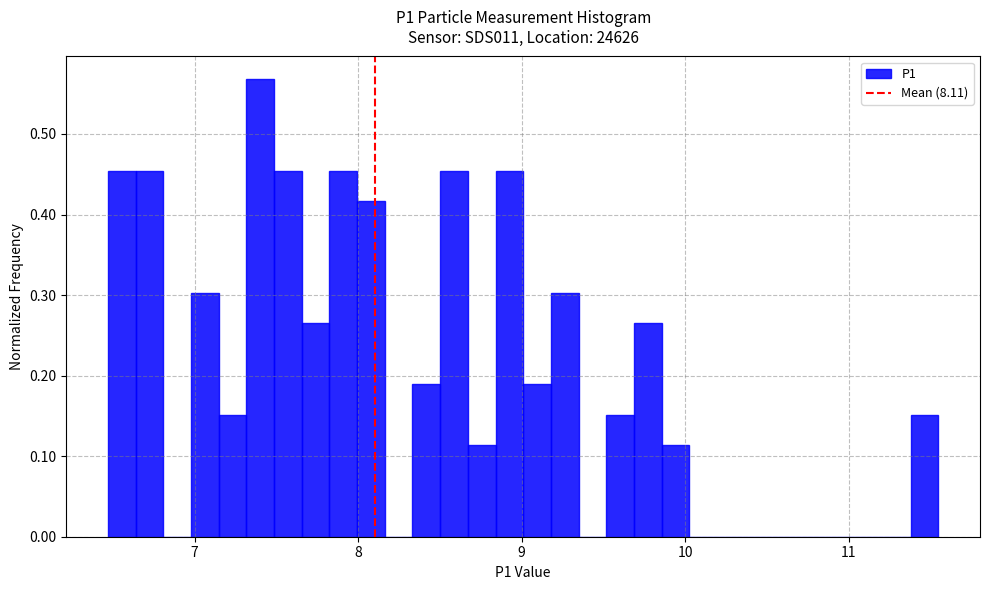

Around what value on the x-axis is the tallest bar? Give the approximate position of its centre, as read against the axis.

7.4